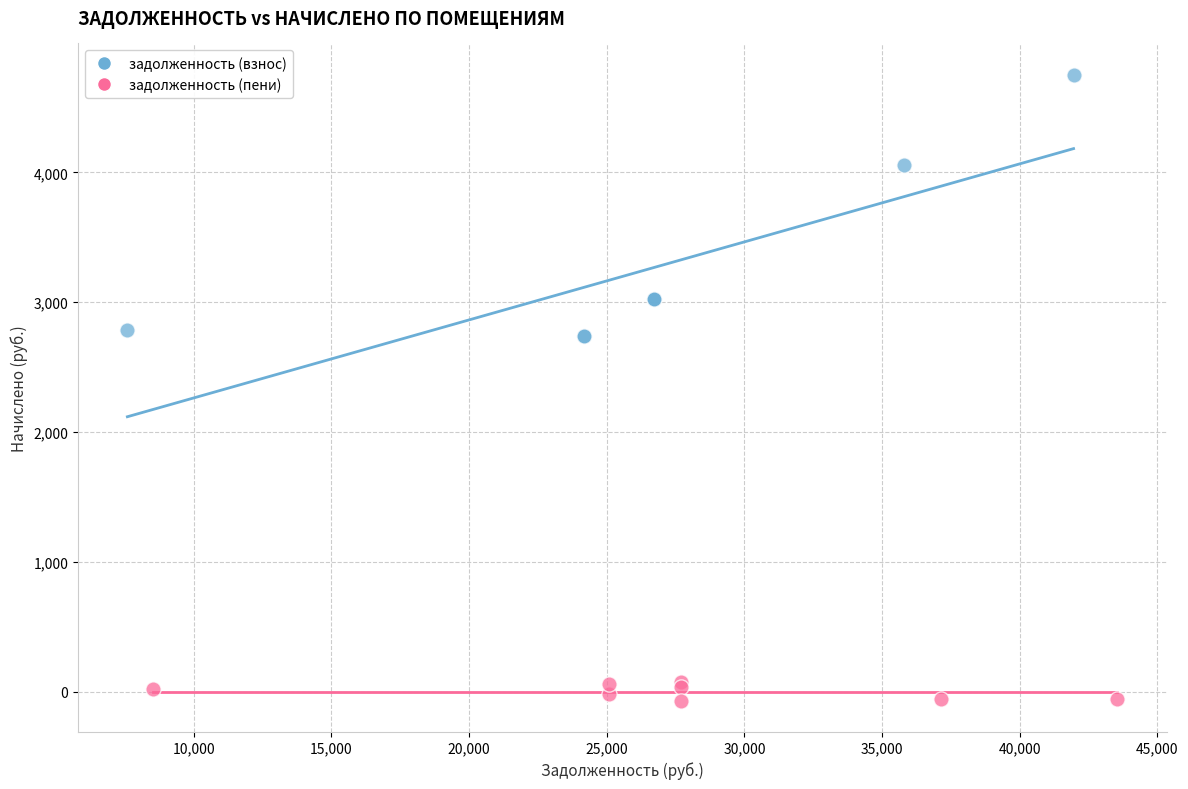

Which series reaches the maximum Y coordinate?

задолженность (взнос)